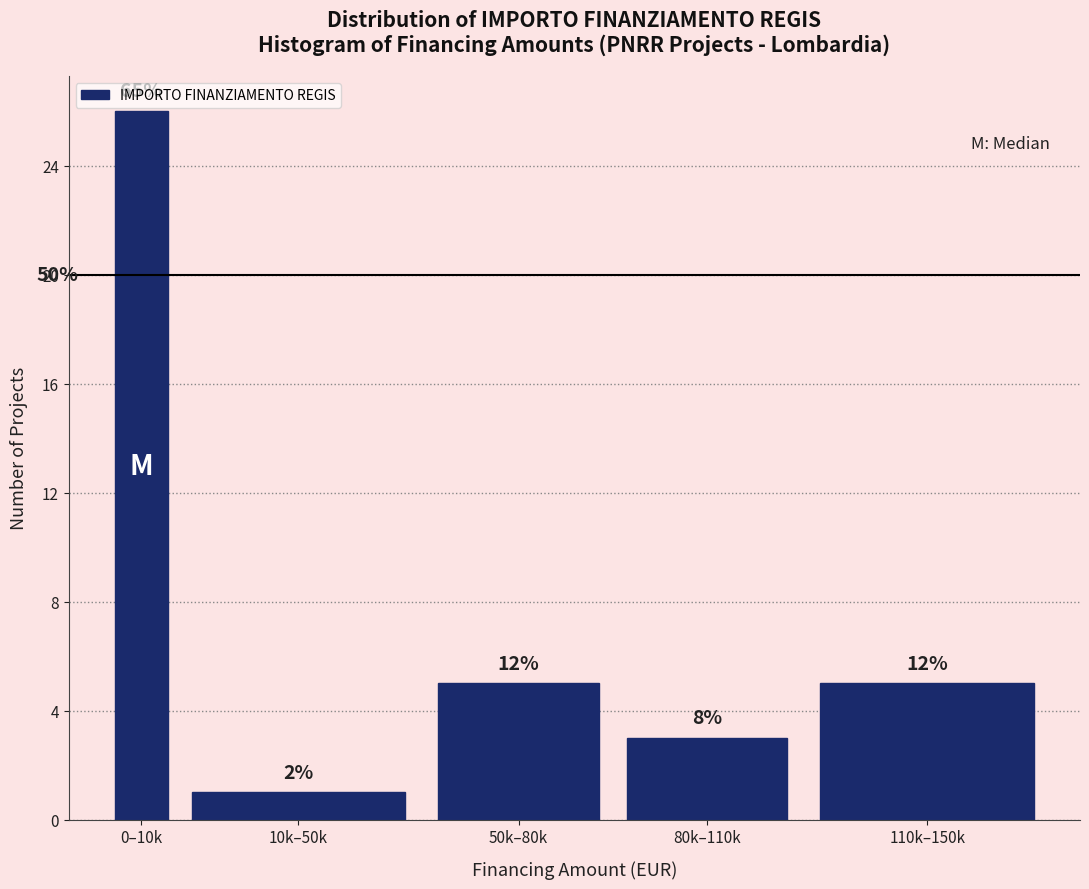

Does the chart contain any negative values?

No